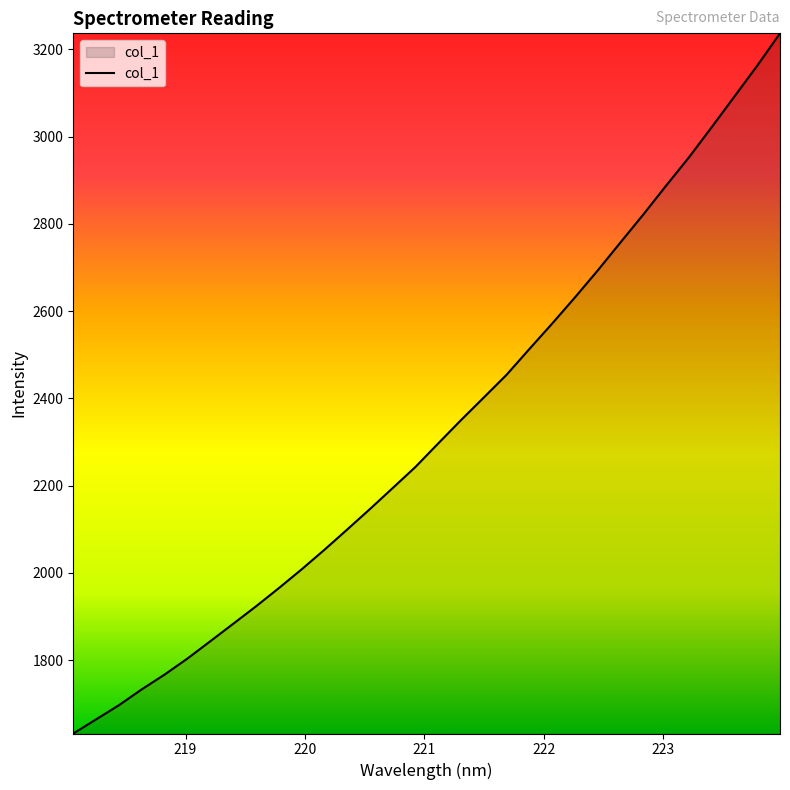

What is the difference between the maximum and minimum values?

1604.5